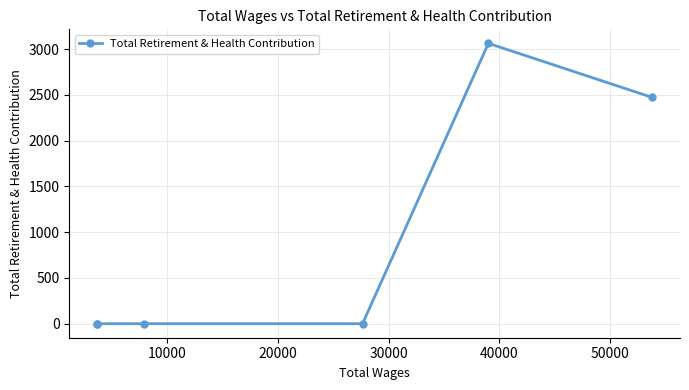

What is the greatest value displayed?

3064